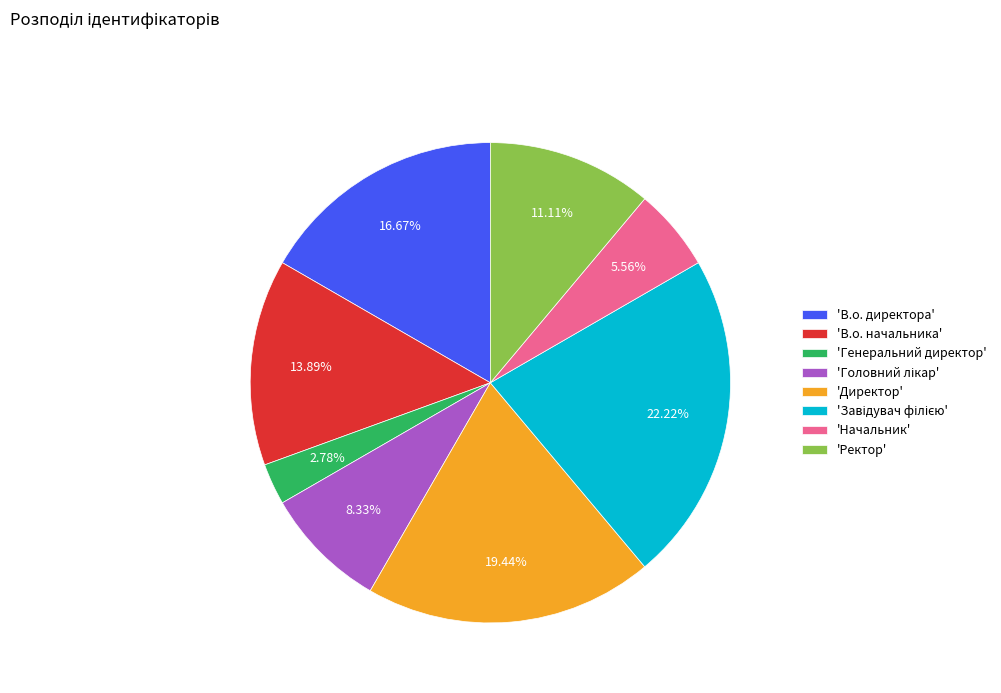

Which category has the smallest portion of the pie?

'Генеральний директор'